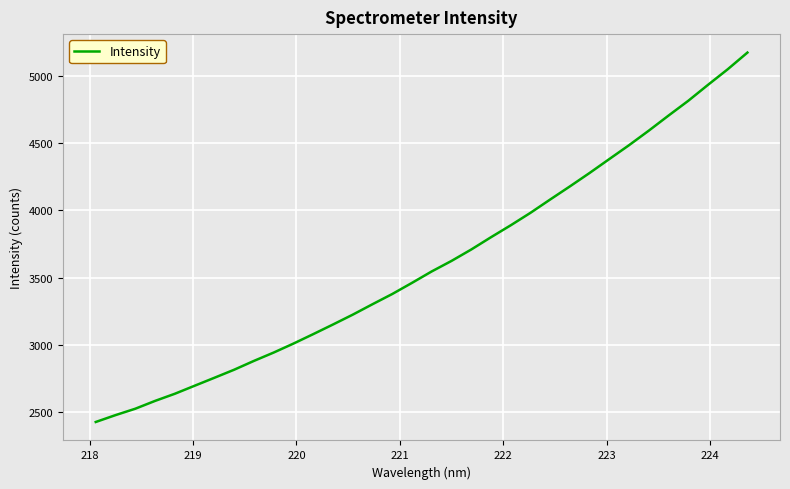

What is the smallest value displayed?

2422.7